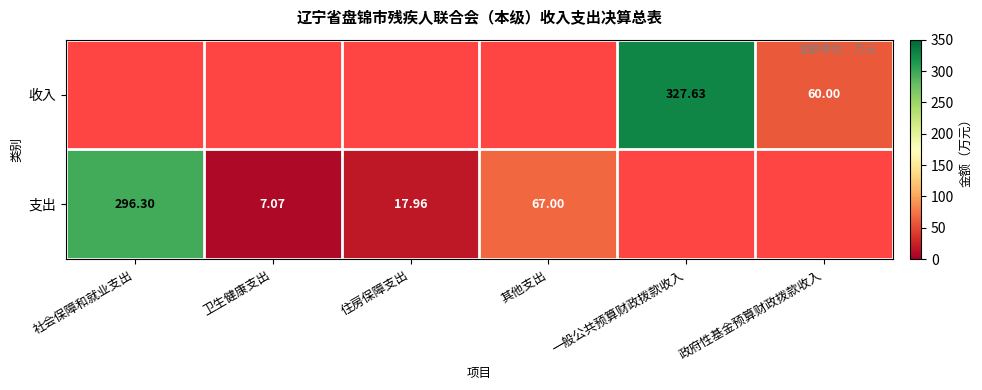

What is the total value across all series at 社会保障和就业支出?

296.3